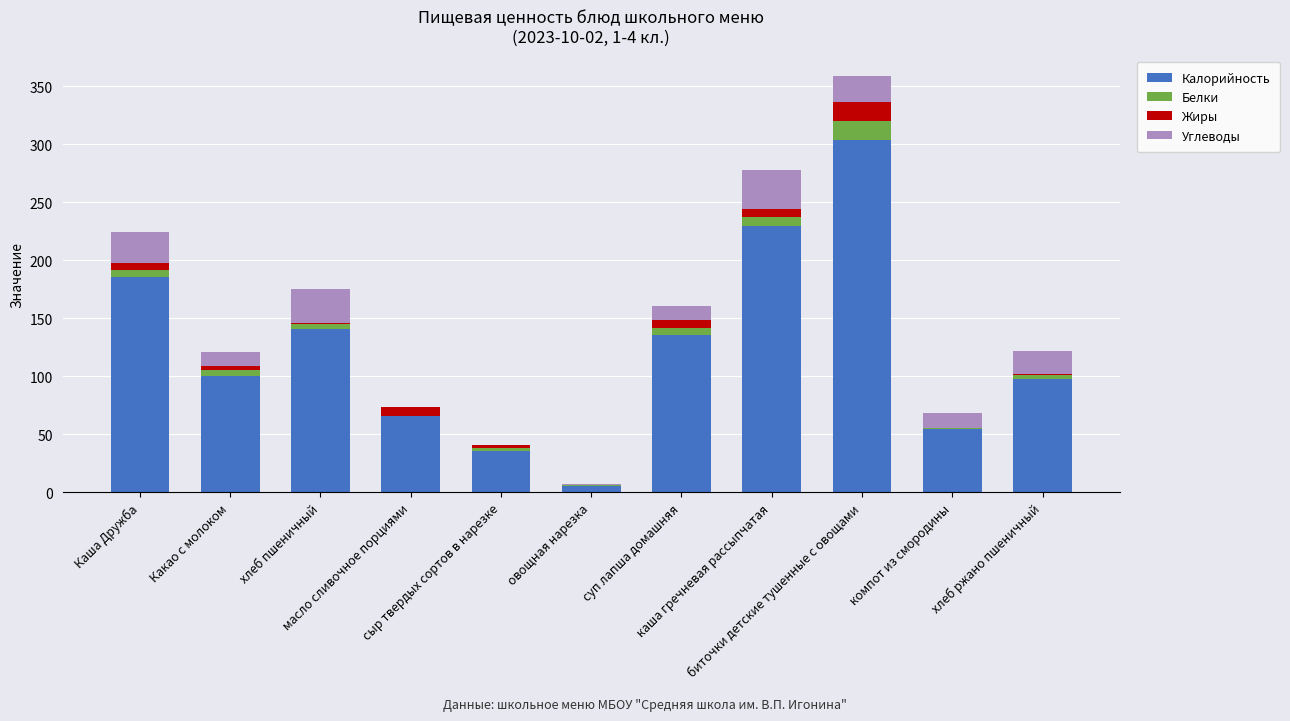

What is the maximum value for Калорийность?

303.4